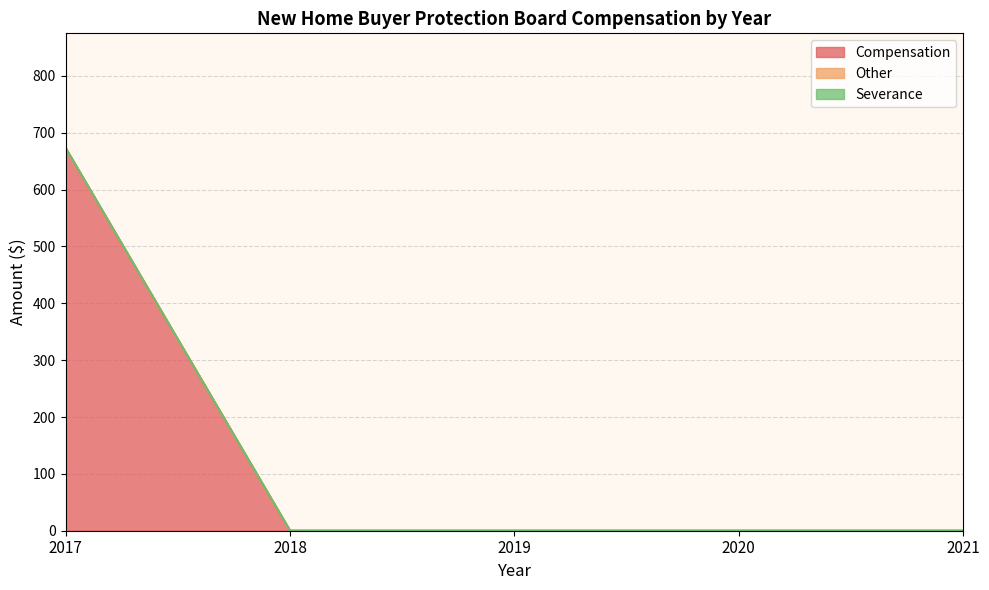

At 2018, list the series in order from largest to smallest.

Compensation, Other, Severance